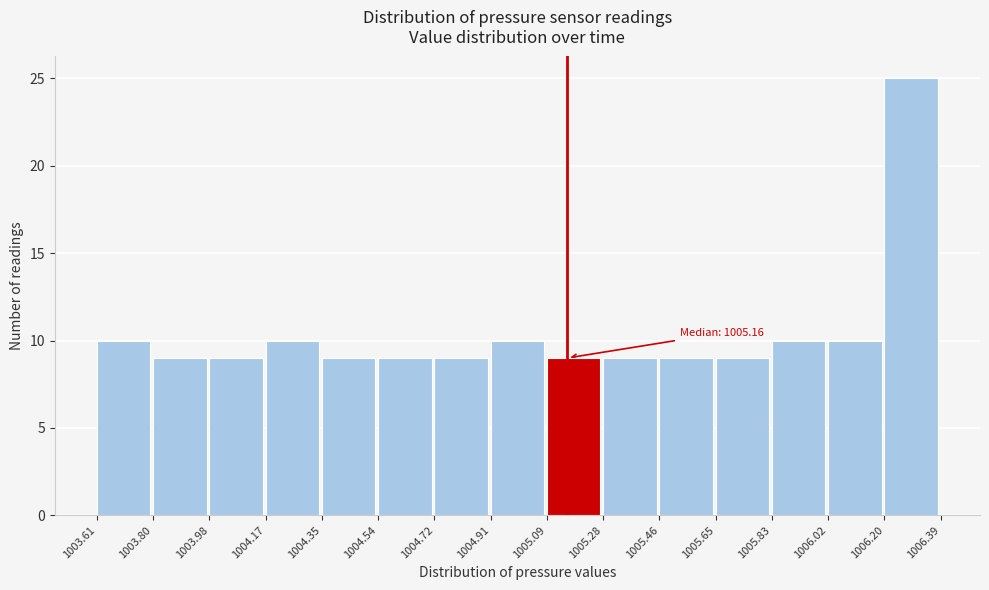

Which range on the x-axis has the tallest bar?

1006.20 to 1006.39